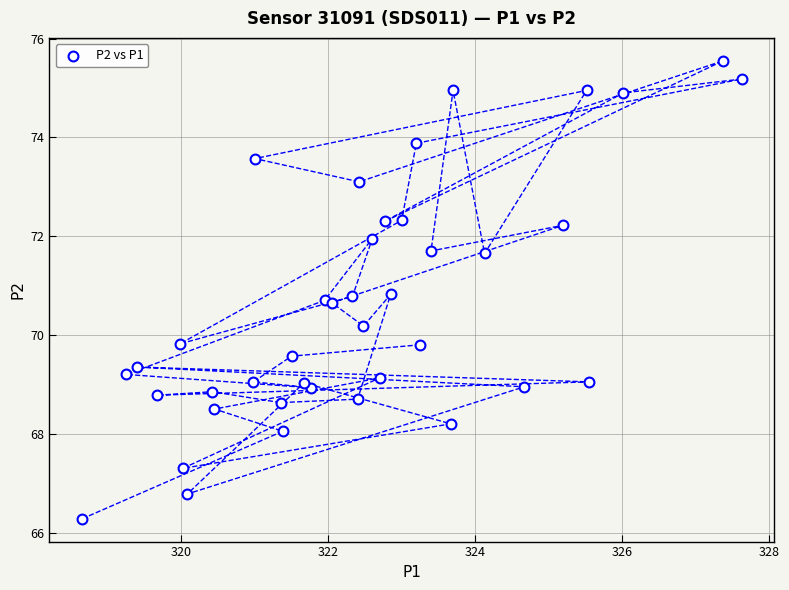

What is the range of X values (max minus min)?

9.0